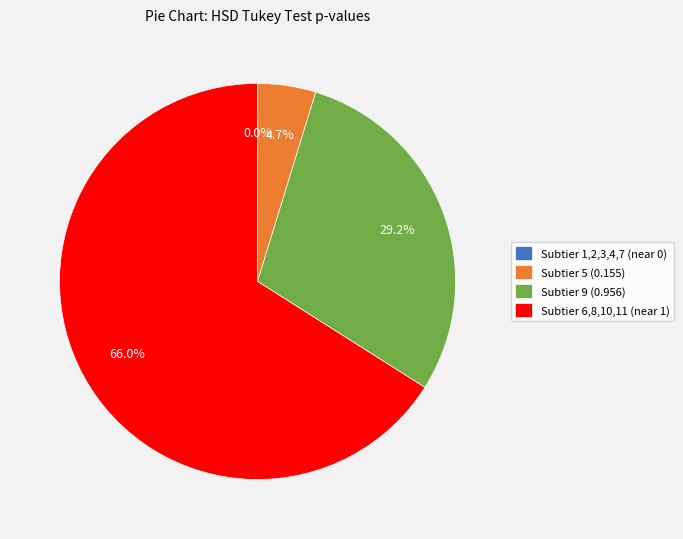

Which category accounts for the majority?

Subtier 6,8,10,11 (near 1)